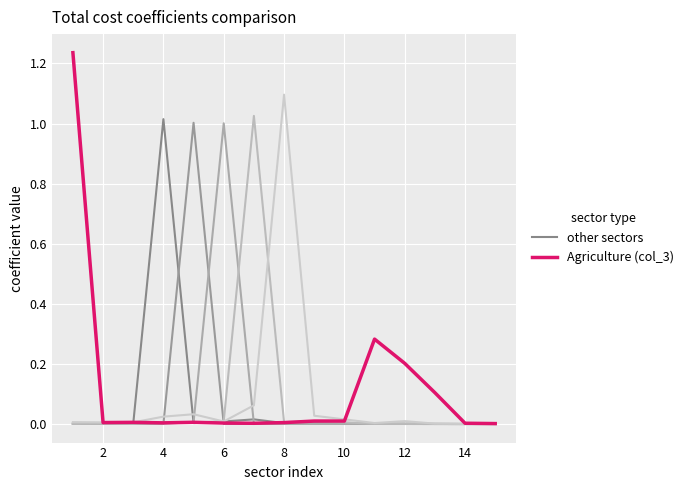

How many lines are shown in the chart?

6